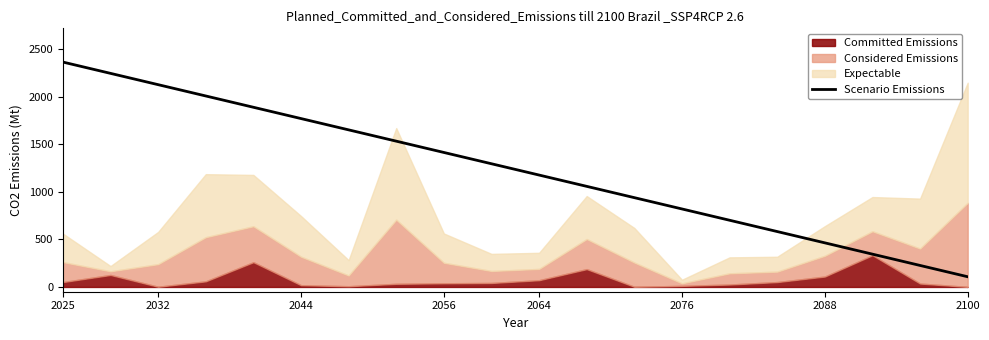

What position from the right is 12?

8